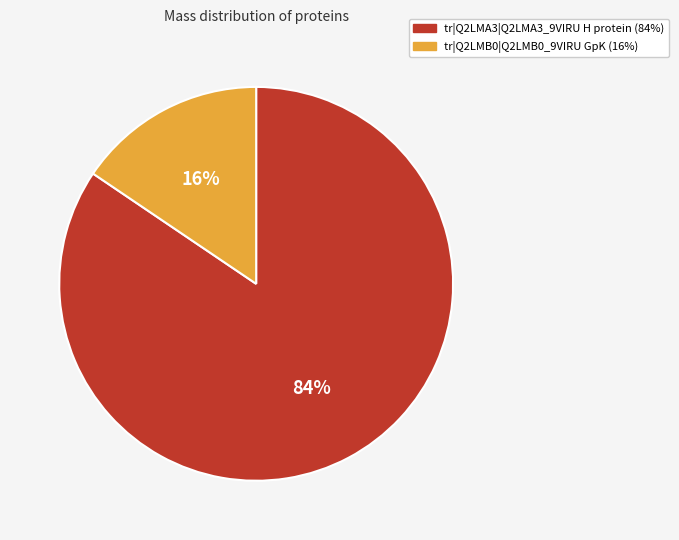

To the nearest percent, what percentage of the pie is tr|Q2LMA3|Q2LMA3_9VIRU H protein?

84%